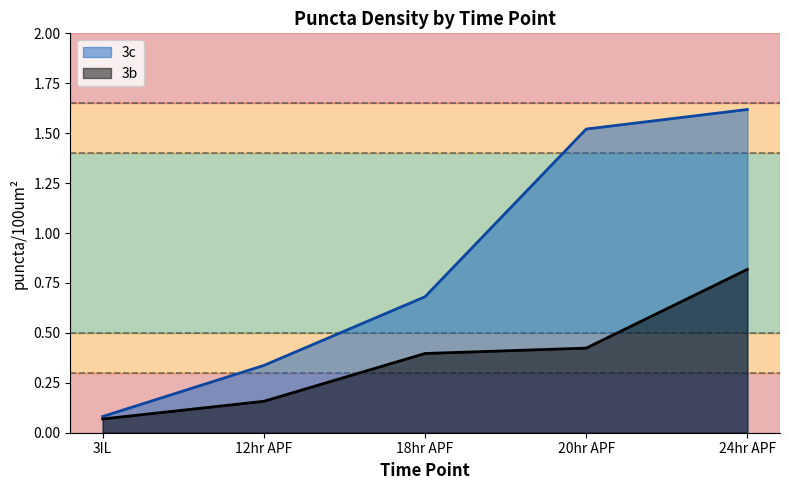

What are all the series names shown in the legend?

3c, 3b